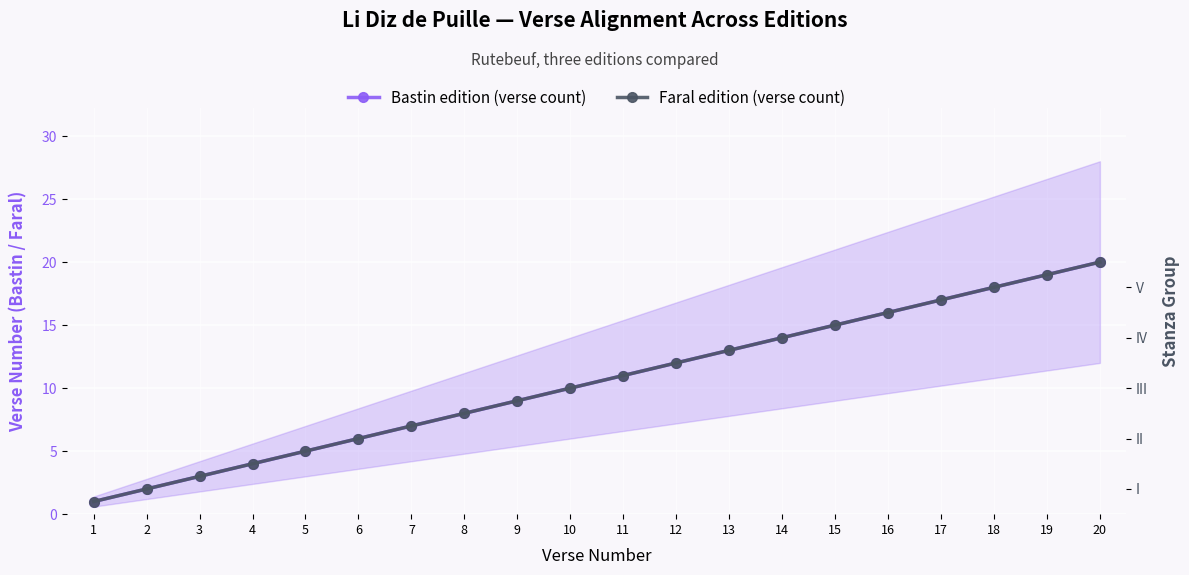

What is the average value of the Bastin edition (verse count) series?

10